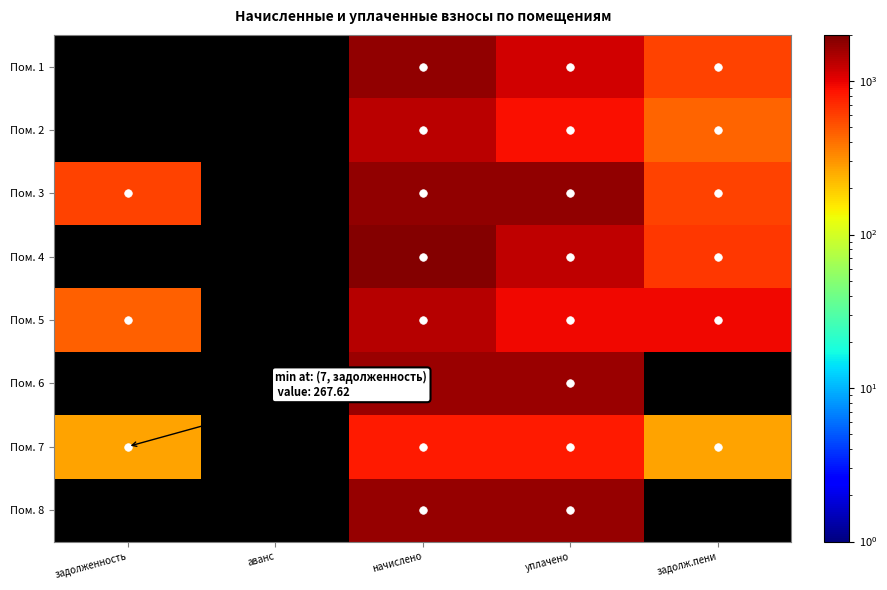

Between аванс and начислено, which is larger?

начислено